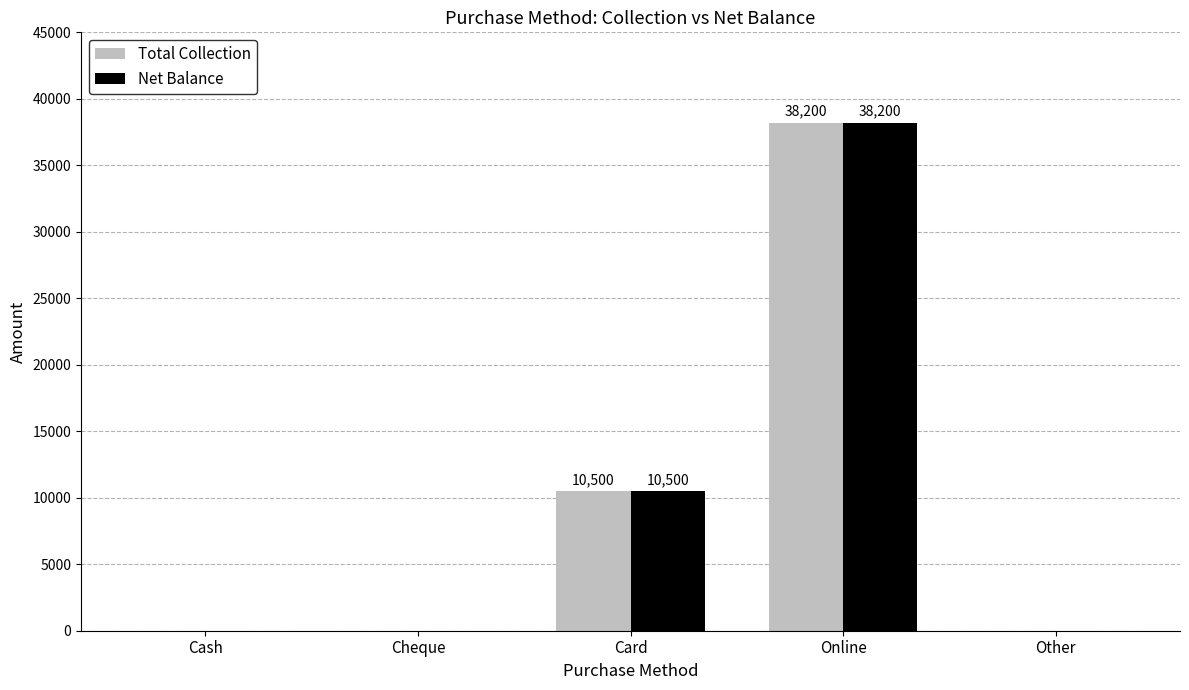

The Total Collection series shows 10955 at Online. True or false?

False